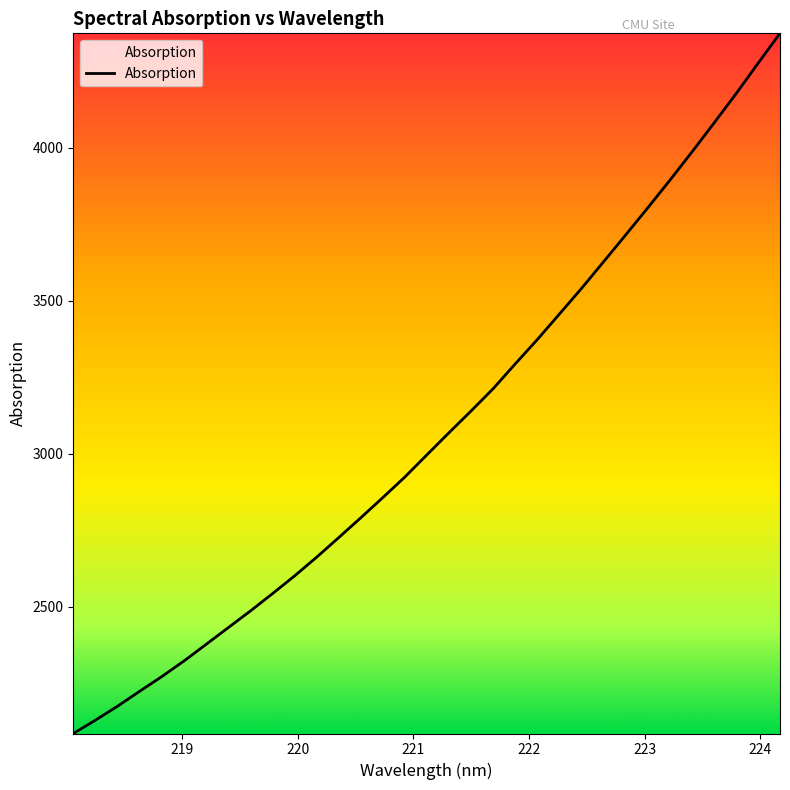

What is the smallest value displayed?

2085.7